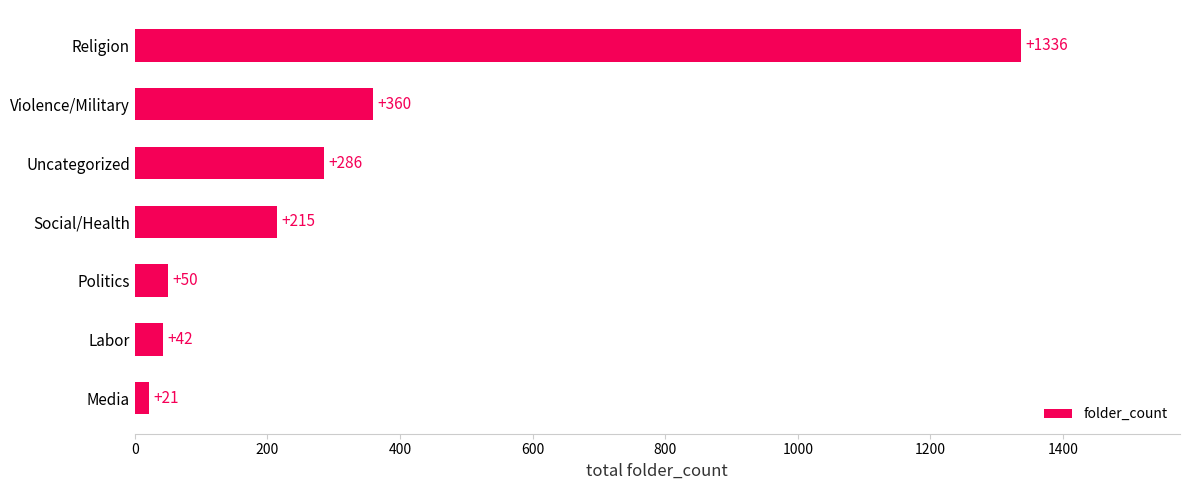

Rank the categories by value from lowest to highest.

Media, Labor, Politics, Social/Health, Uncategorized, Violence/Military, Religion